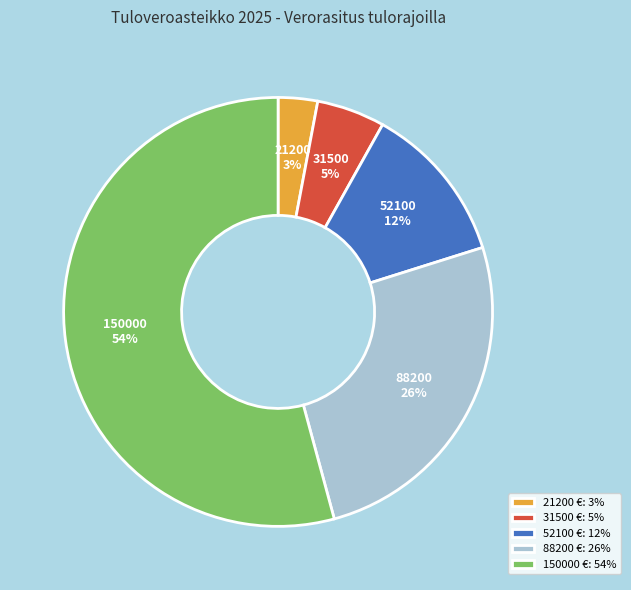

Between 31500 and 21200, which is larger?

31500